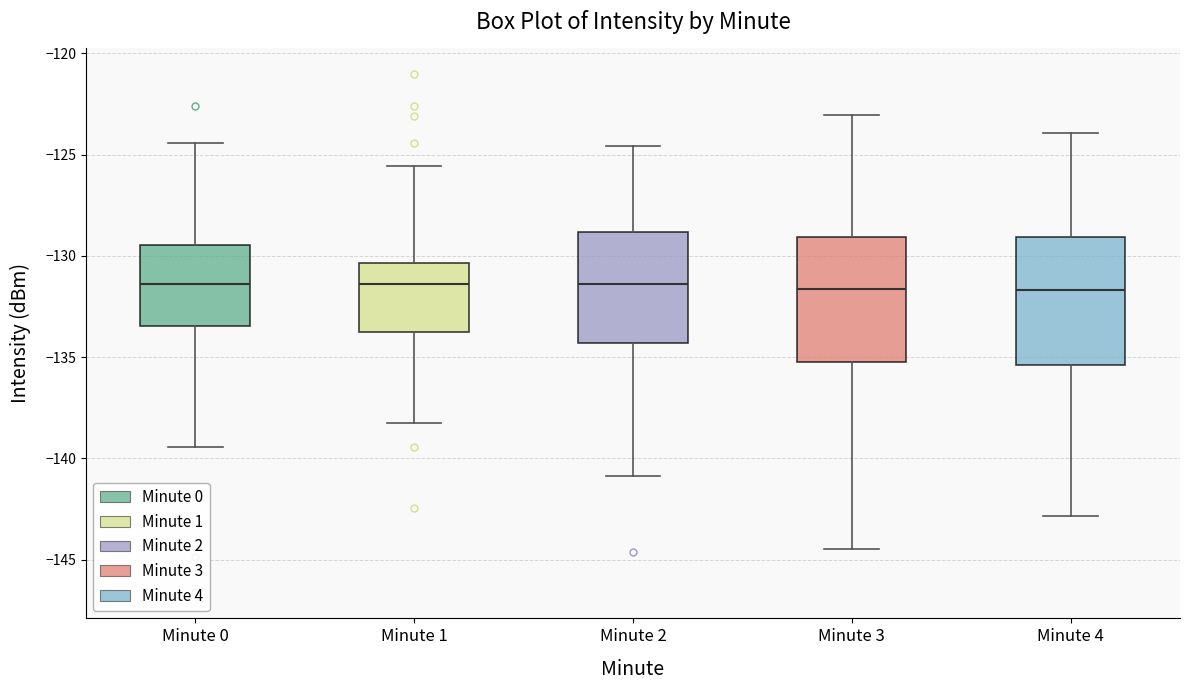

Reading left to right, transcribe this box plot: for each box, give where its median line is, the range the box spans, and where its two whiskers end, as read against the y-axis. The values are not printed on the chart, so give them approximately, as read against the axis.

Minute 0: median -131.5, box -133.5 to -129.5, whiskers -139.5 to -124.5
Minute 1: median -131.5, box -134.0 to -130.5, whiskers -138.5 to -125.5
Minute 2: median -131.5, box -134.5 to -129.0, whiskers -141.0 to -124.5
Minute 3: median -131.5, box -135.0 to -129.0, whiskers -144.5 to -123.0
Minute 4: median -131.5, box -135.5 to -129.0, whiskers -143.0 to -124.0